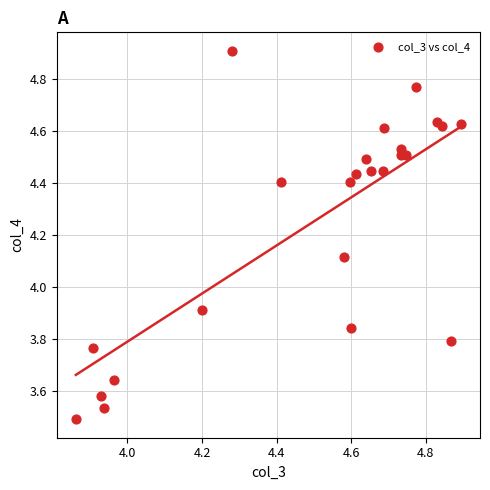

What is the range of Y values (max minus min)?

1.4